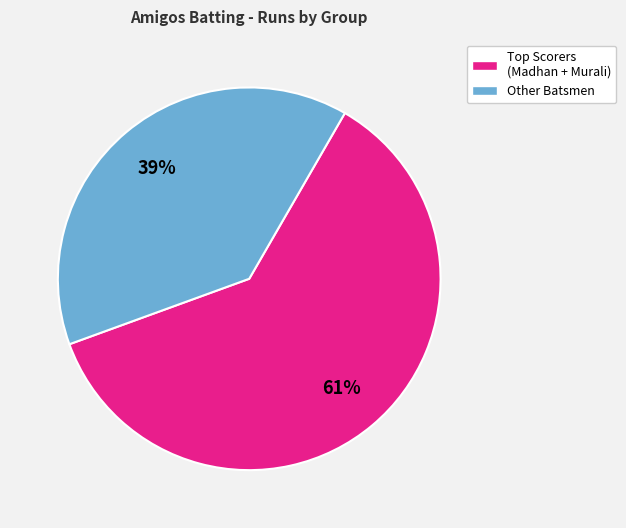

Is there any slice that represents more than half of the pie?

Yes